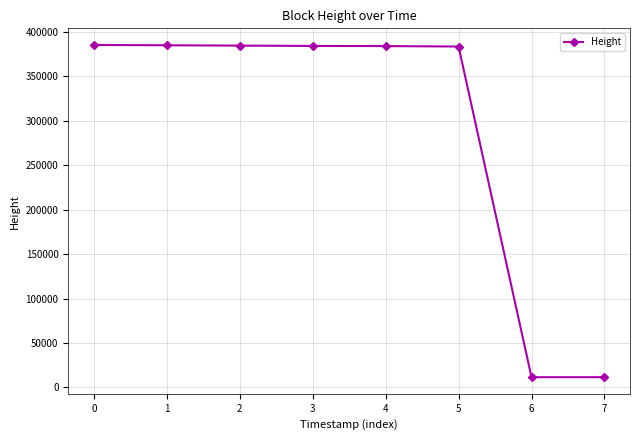

What is the sum of all values?

2330210